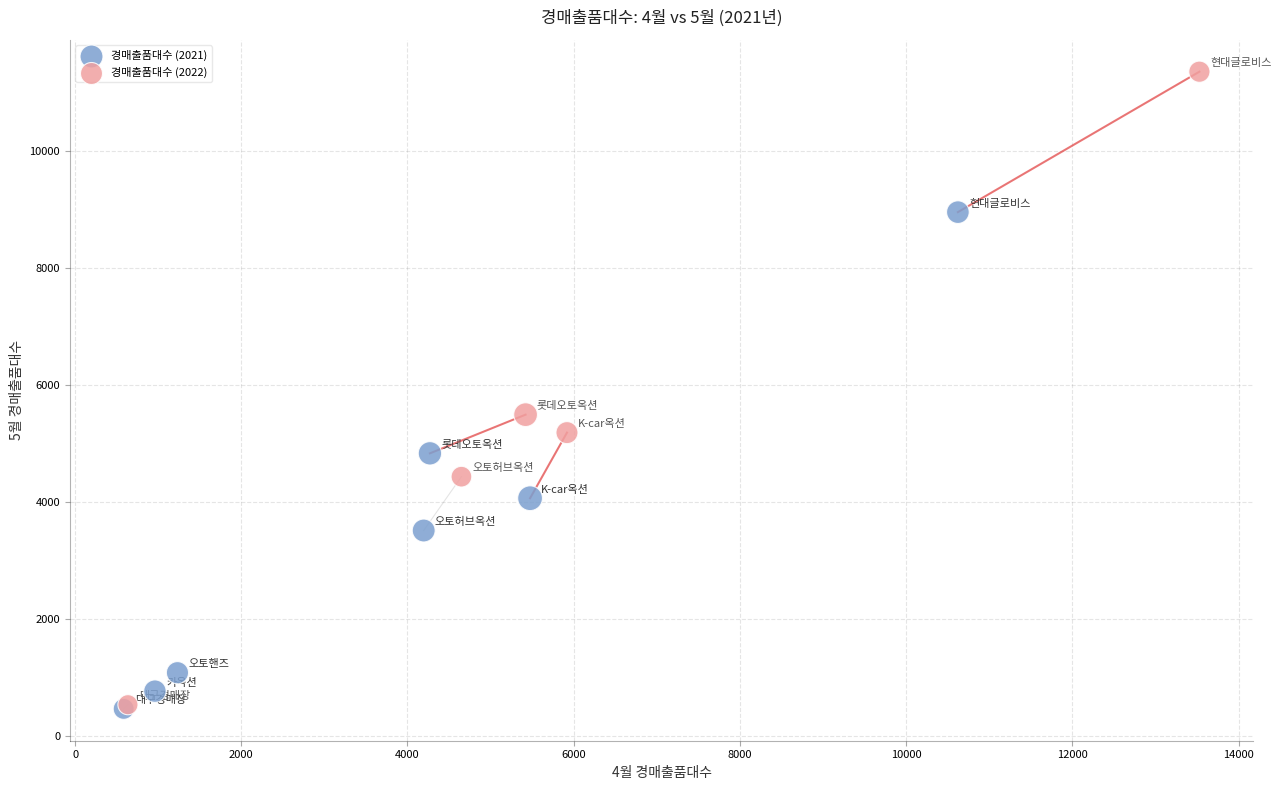

Which series has the widest spread of Y values?

경매출품대수 (2022)